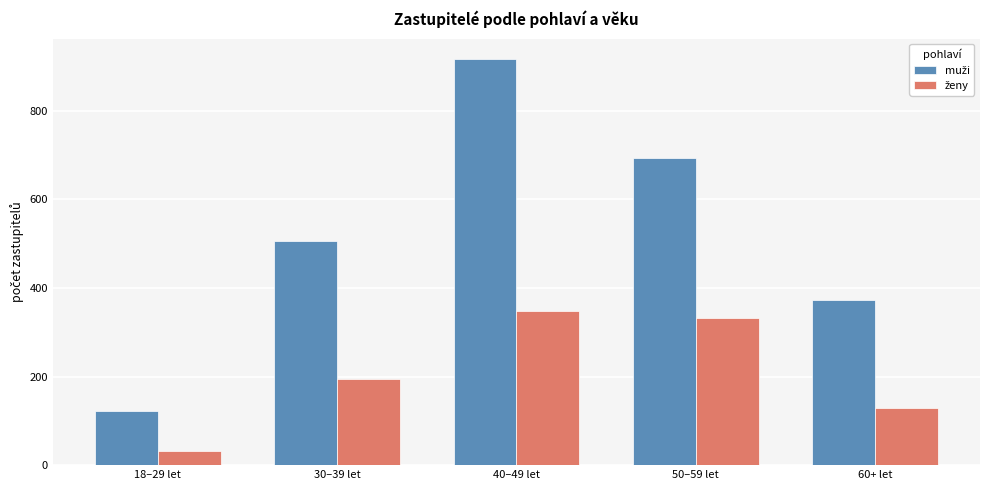

At which category is the sum across all series the highest?

40–49 let